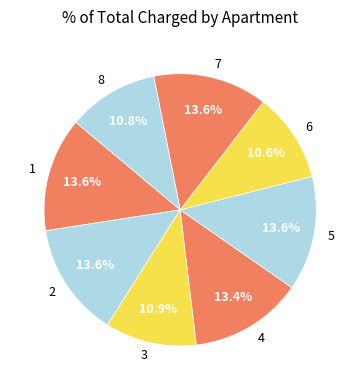

What portion of the pie excludes 3?

89.1%